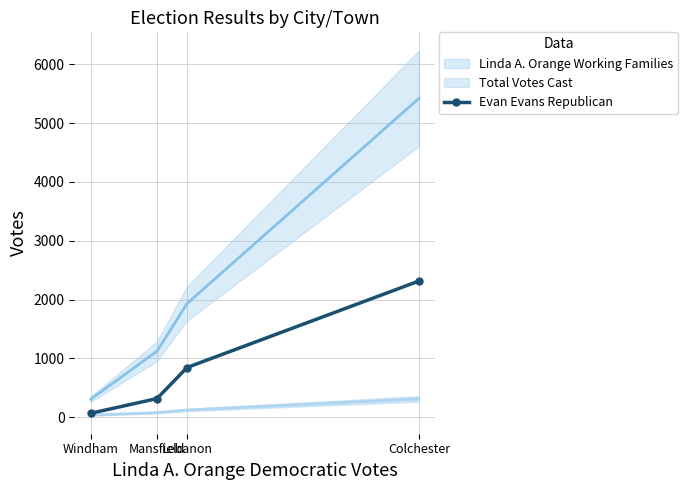

What is the maximum value shown in the chart?

2315